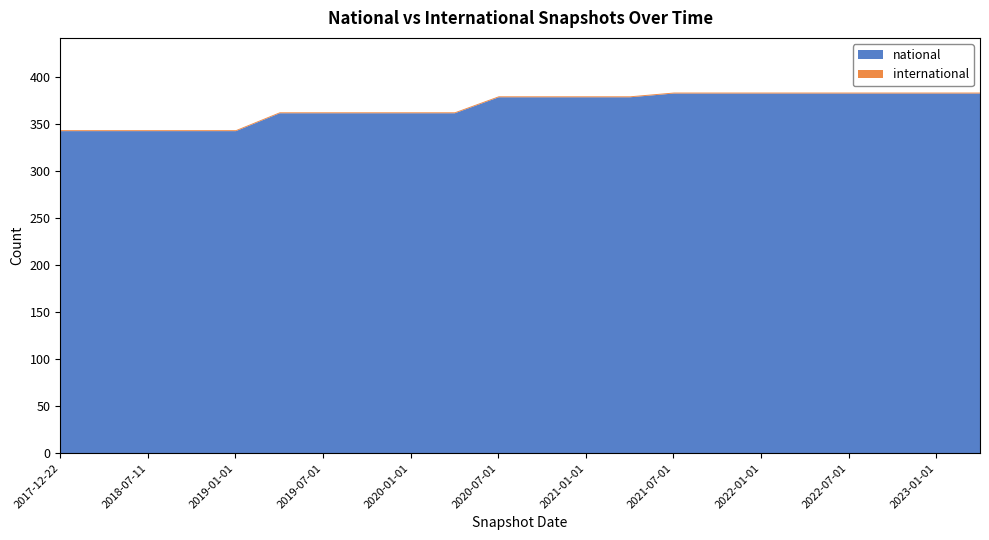

Between 2020-07-01 and 2021-10-01, which series saw the biggest shift?

national